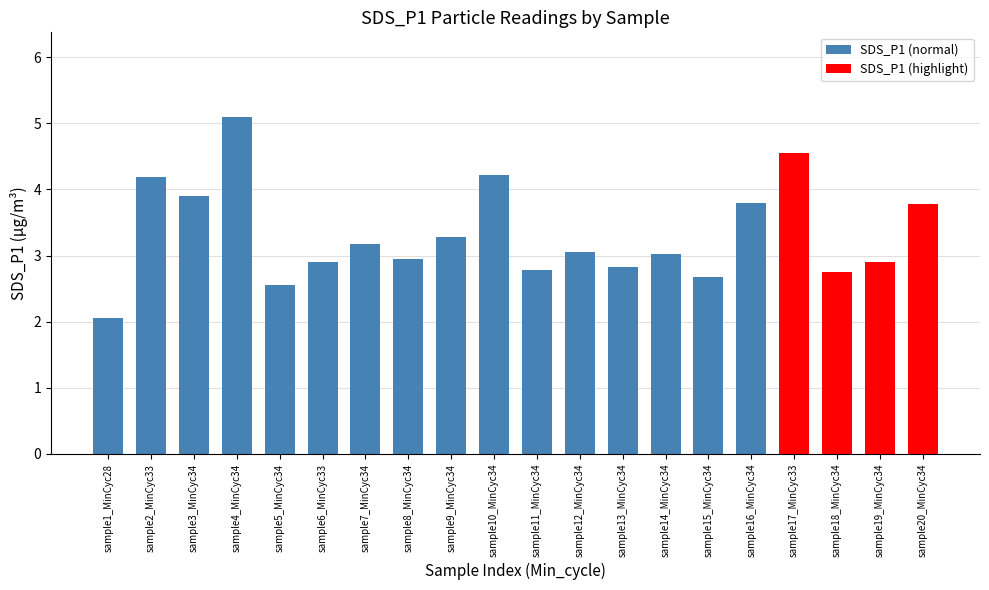

What position from the right is sample14_MinCyc34?

7